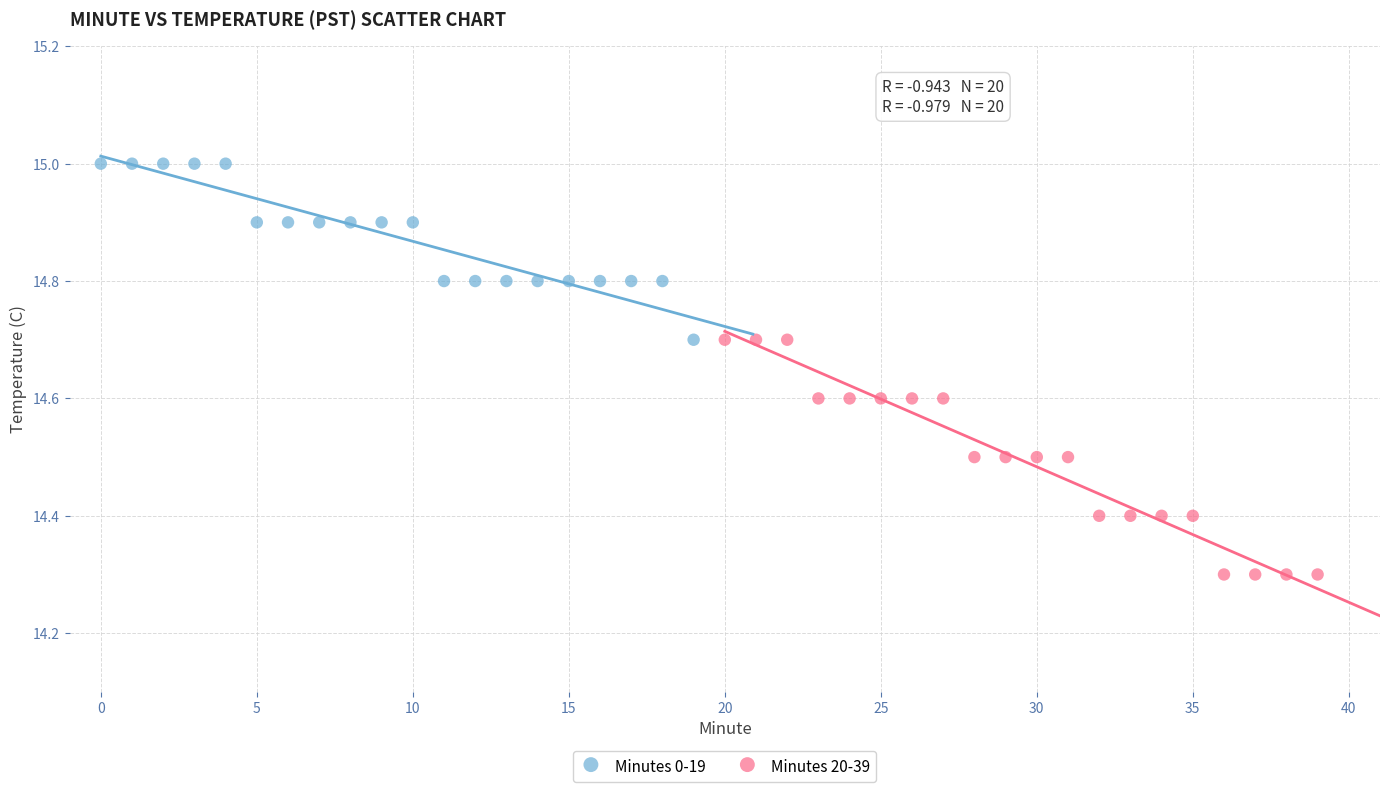

Which series reaches the maximum Y coordinate?

Minutes 0-19